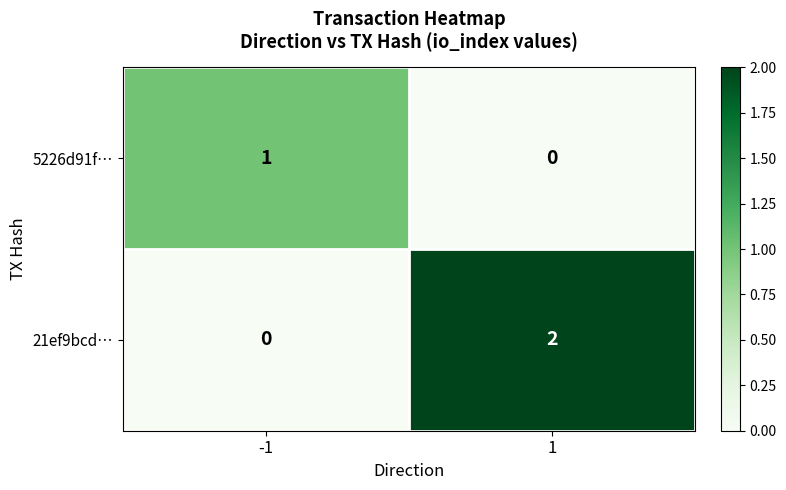

Rank the series by their maximum value, from lowest to highest.

5226d91f…, 21ef9bcd…